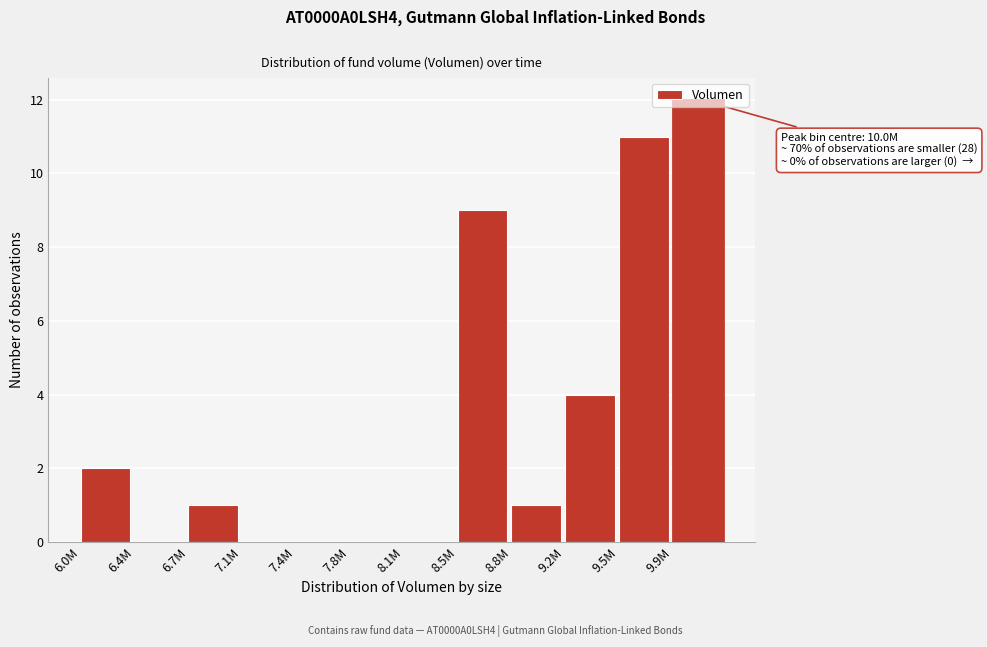

What is the change in value from 7.4M to 9.5M?

+11